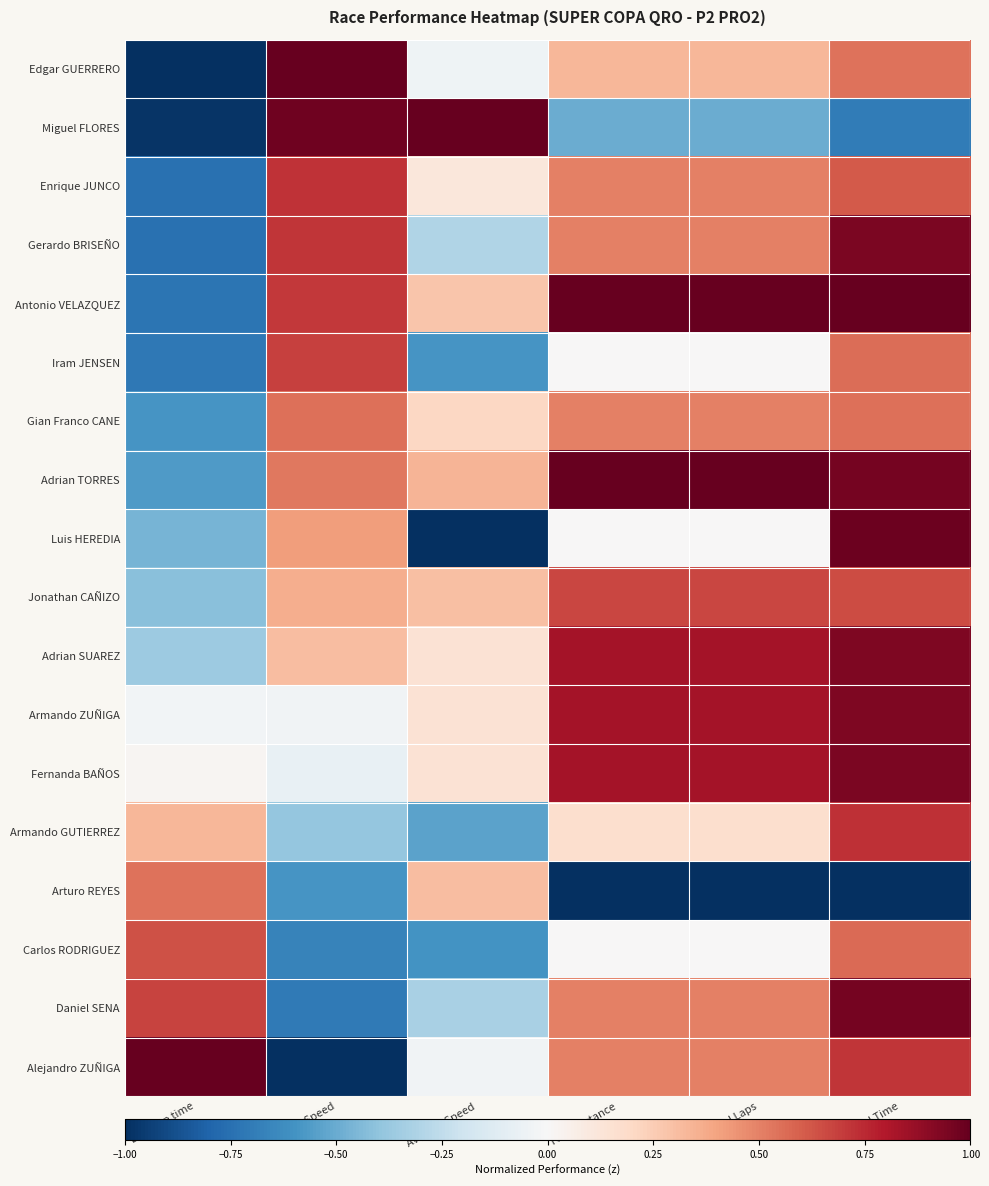

At which category does the chart reach its peak across all series?

Best Speed